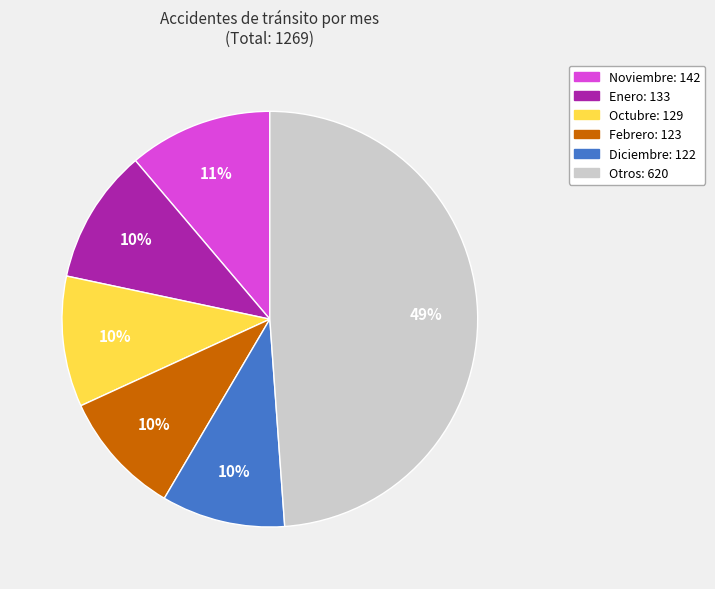

How many segments does this pie chart have?

6